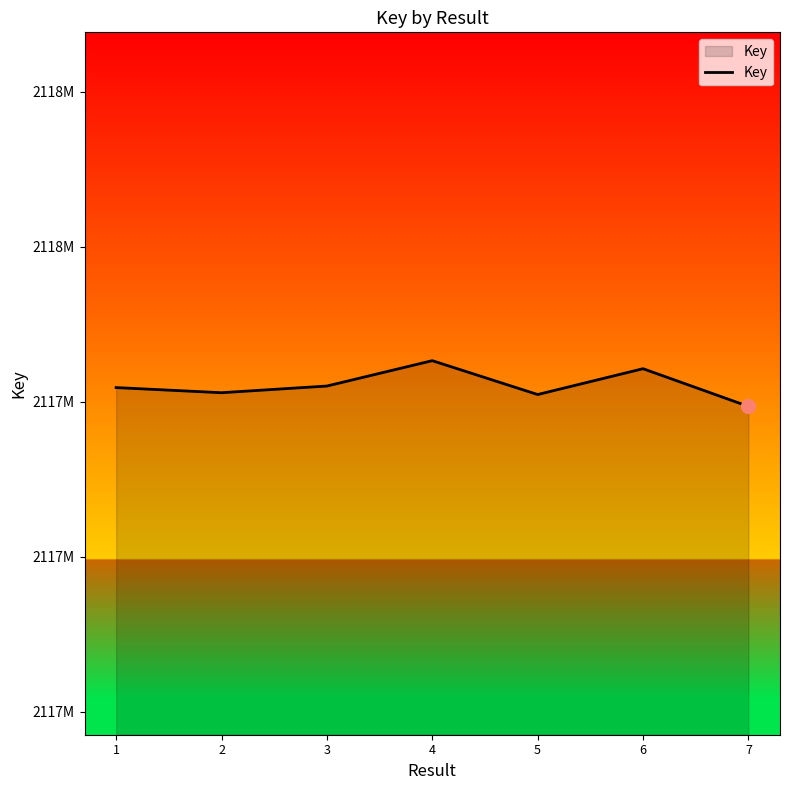

What is the smallest value displayed?

2117897131